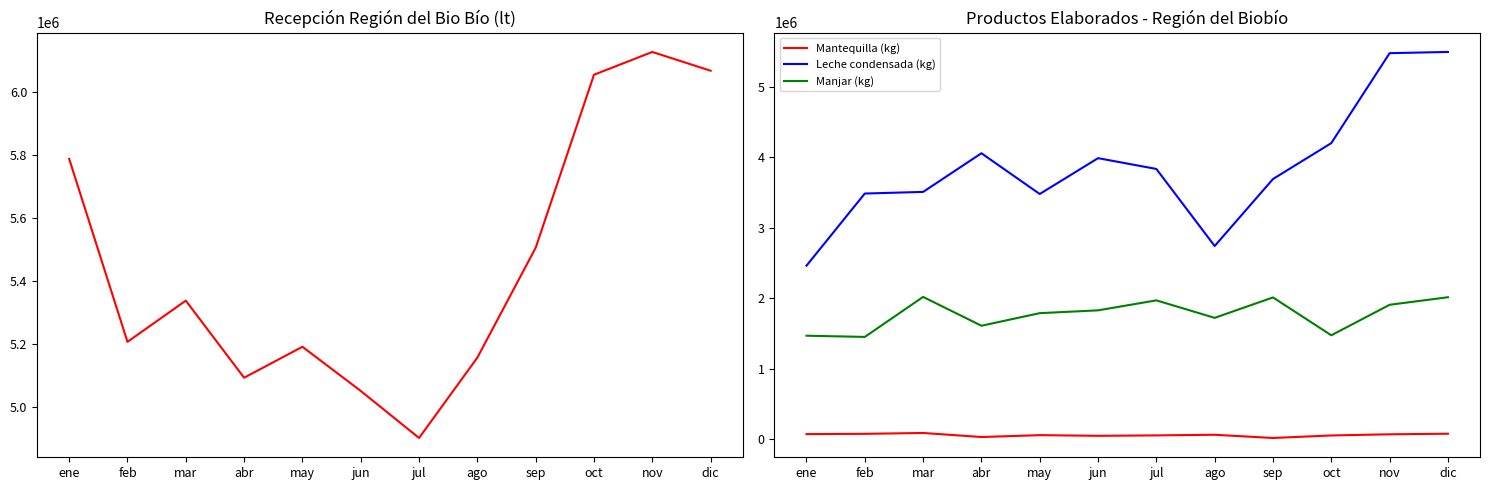

What is the label of the 3rd point from the right?

oct